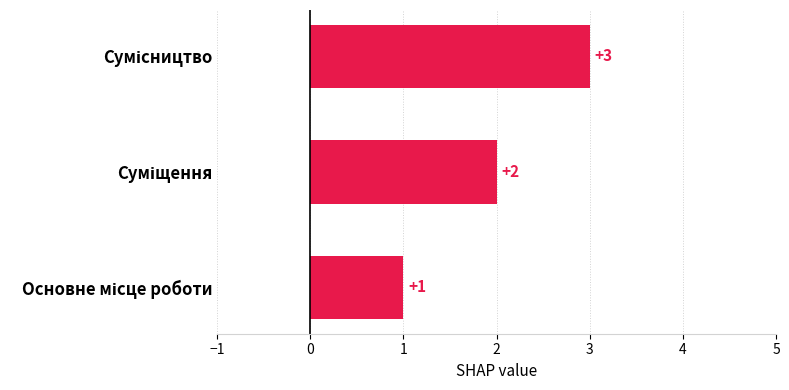

What is the greatest value displayed?

3